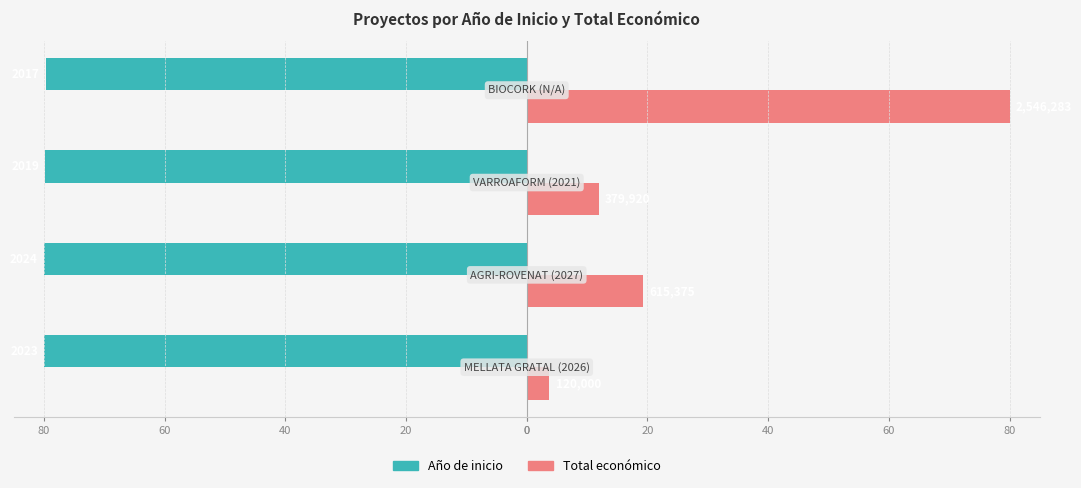

What is the sum of all Total económico values?

115.0